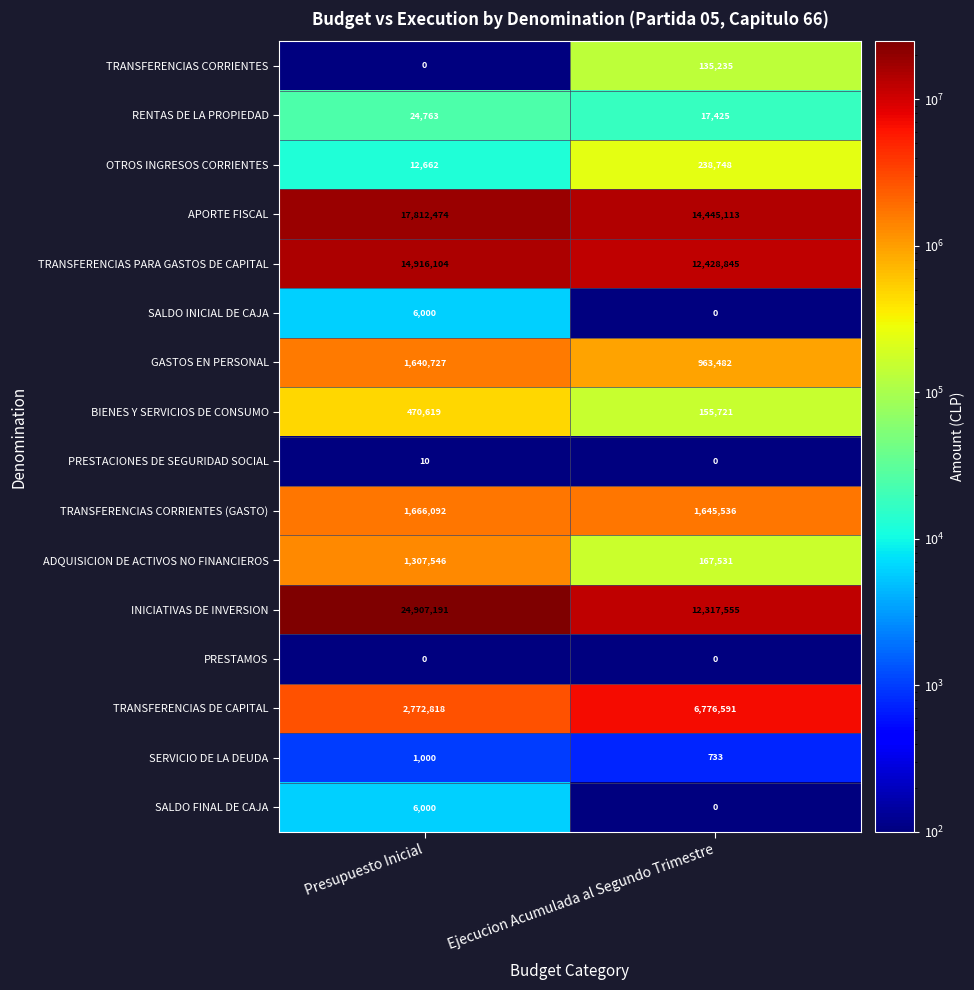

Which category has the lowest value in the TRANSFERENCIAS PARA GASTOS DE CAPITAL series?

Ejecucion Acumulada al Segundo Trimestre